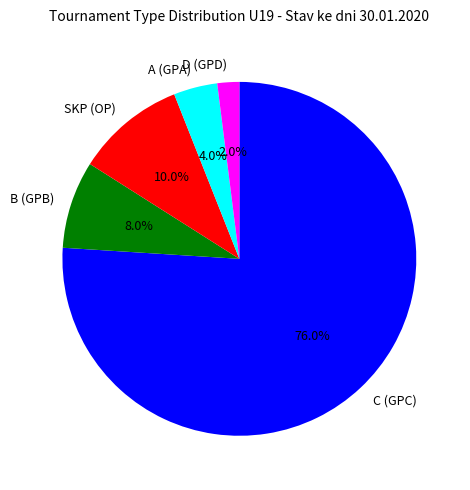

What percentage do A and C together represent?

80.0%